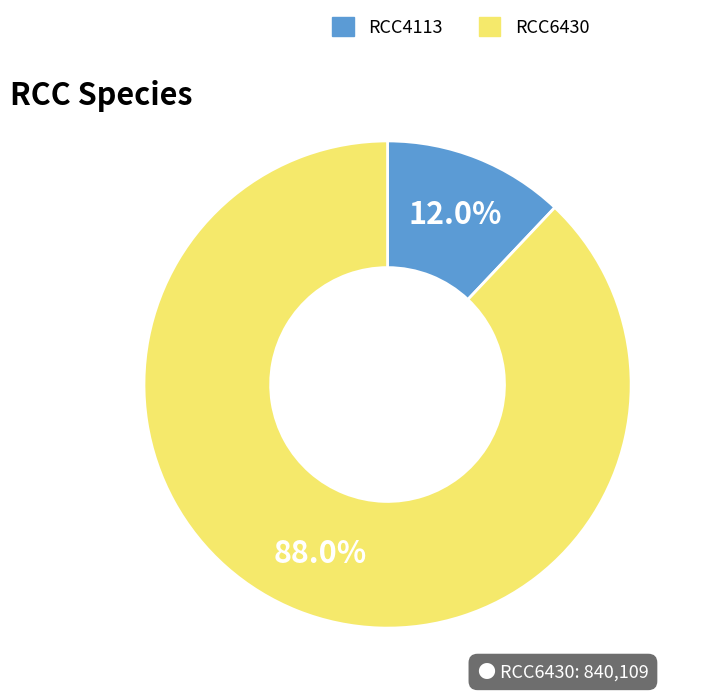

The RCC6430 slice represents 95% of the pie. True or false?

False